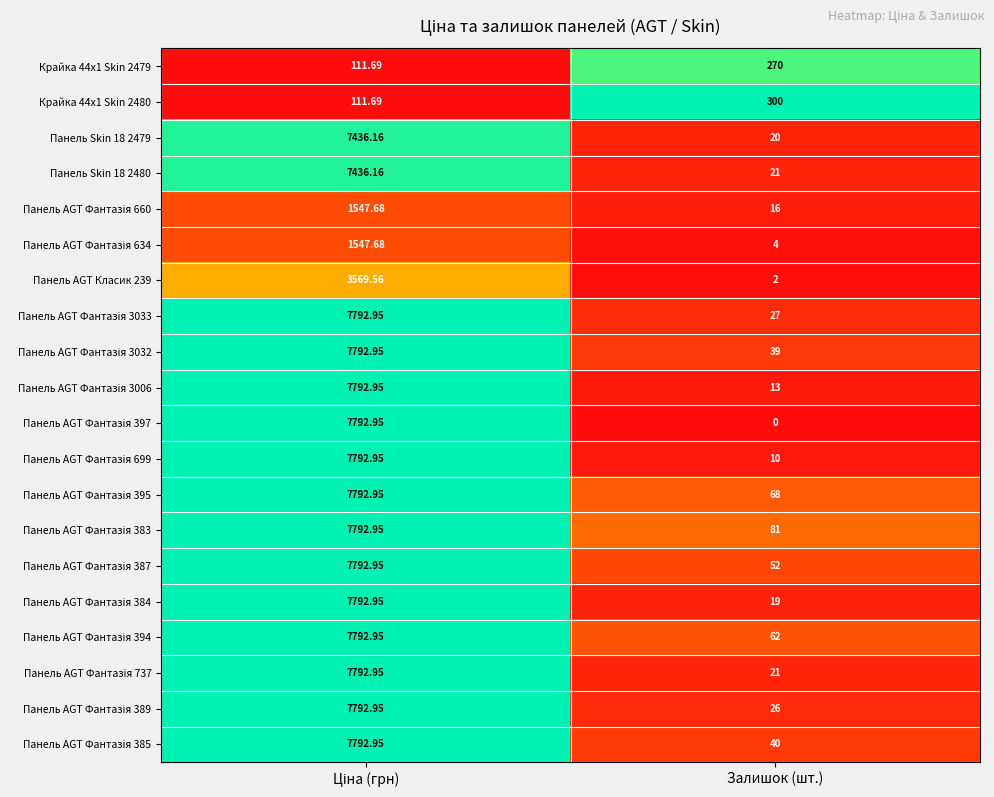

At which label does Крайка 44x1 Skin 2479 reach its peak?

Залишок (шт.)